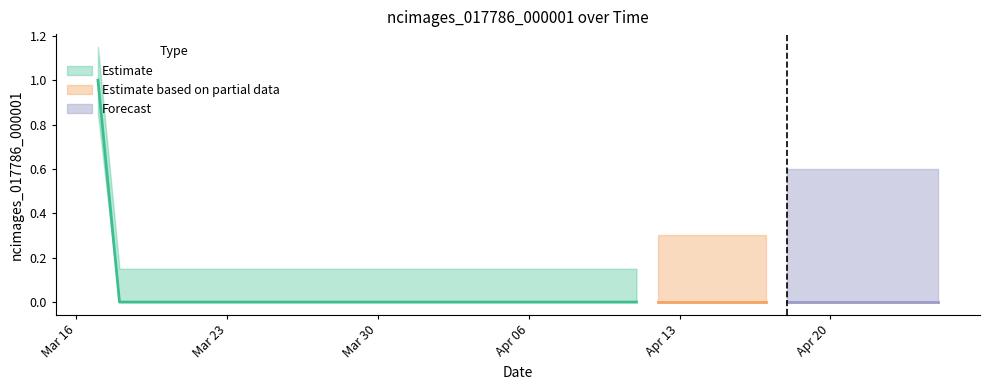

True or false: the data shows 0 at 2020-04-04.

True